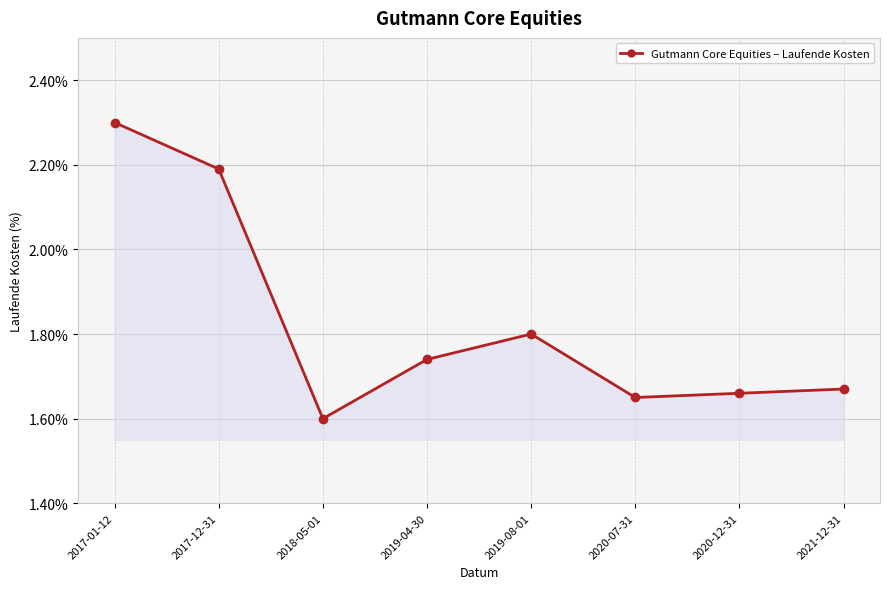

How many points are higher than both their immediate neighbors (excluding endpoints)?

1